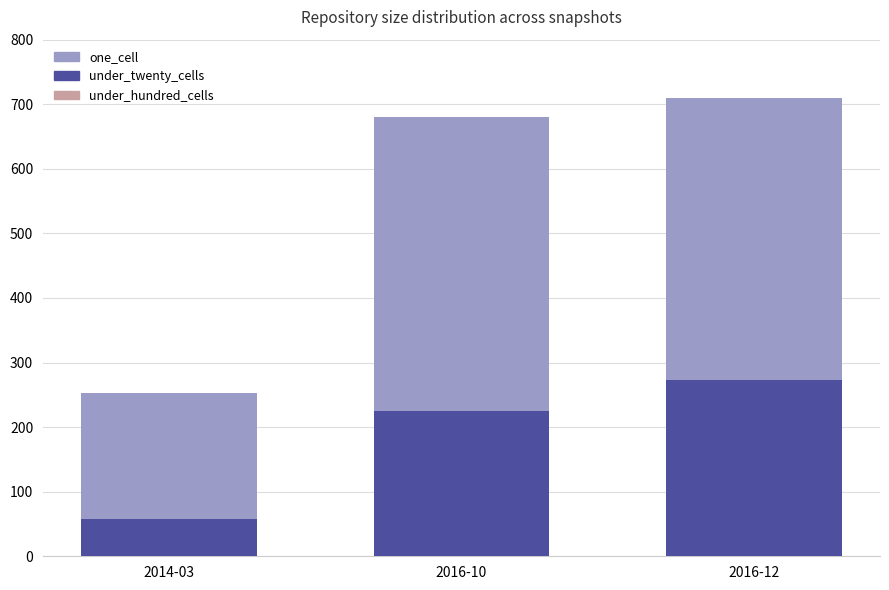

At 2014-03, list the series in order from largest to smallest.

one_cell, under_twenty_cells, under_hundred_cells